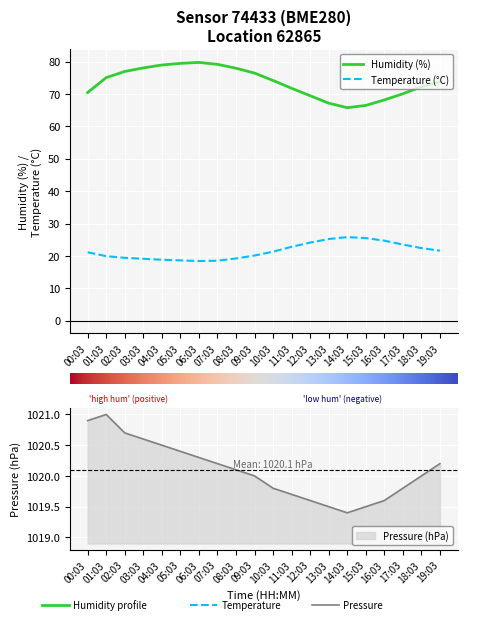

How many series are shown in this chart?

3